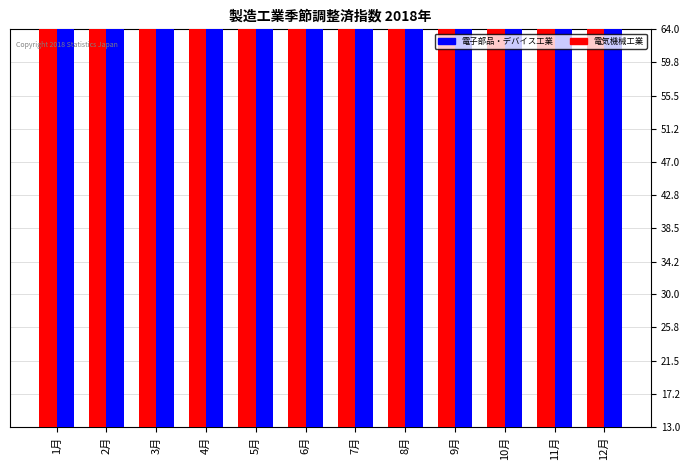

What is the average value of the 電気機械工業 series?

137.8